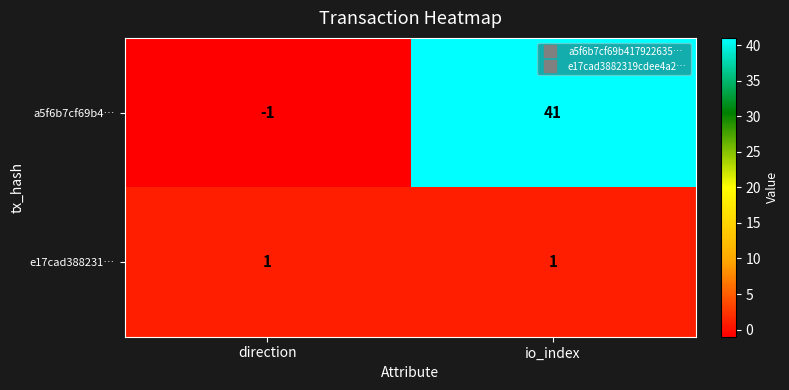

Which series has the largest range (max minus min)?

a5f6b7cf69b4…